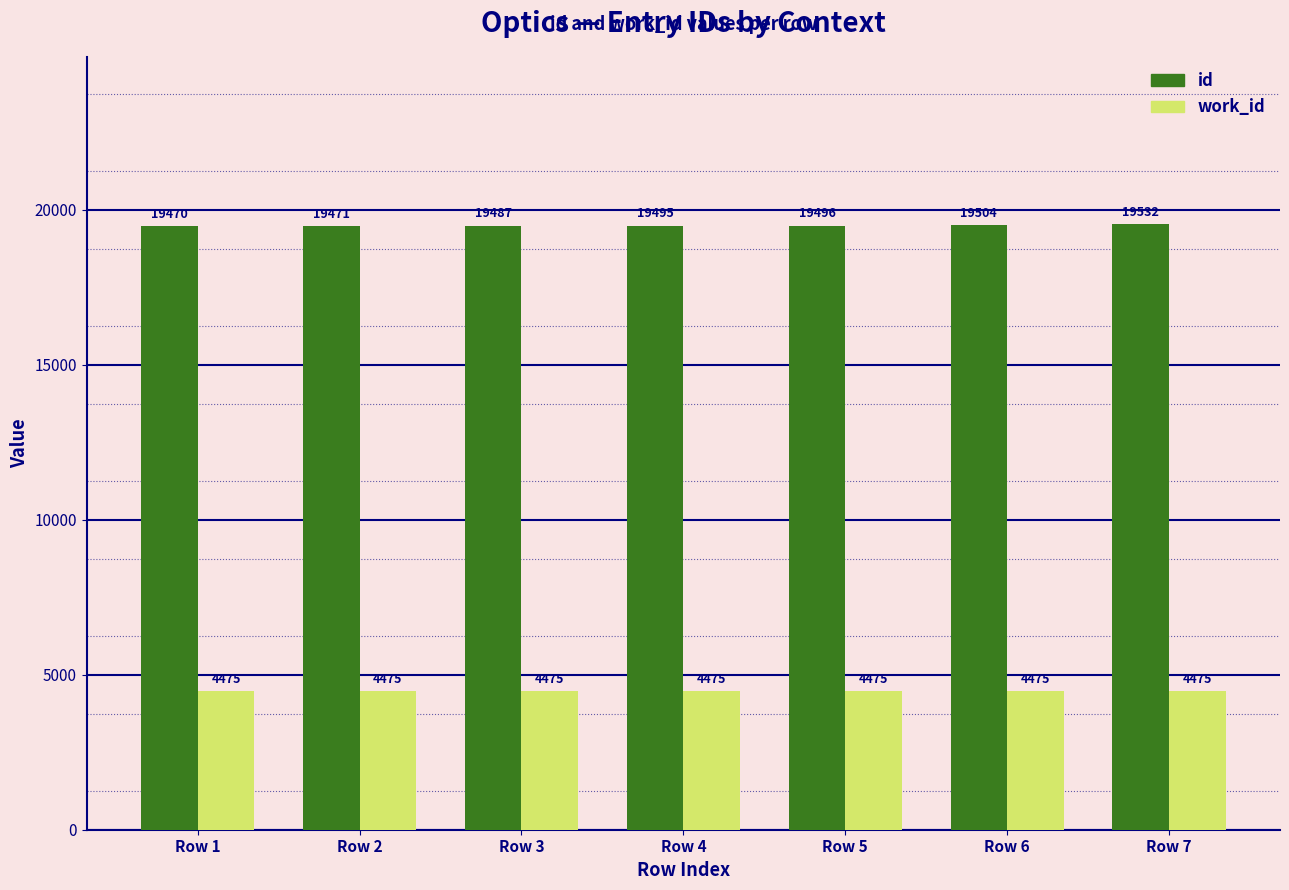

True or false: work_id has a value of 6393 at Row 6.

False